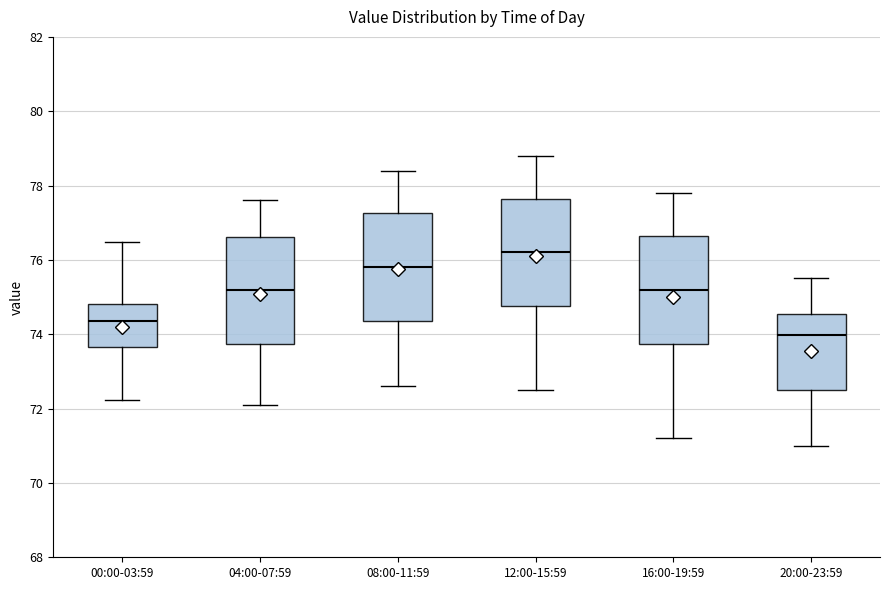

Reading left to right, transcribe this box plot: for each box, give where its median line is, the range the box spans, and where its two whiskers end, as read against the y-axis. The values are not printed on the chart, so give them approximately, as read against the axis.

00:00-03:59: median 74.4, box 73.6 to 74.8, whiskers 72.2 to 76.4
04:00-07:59: median 75.2, box 73.8 to 76.6, whiskers 72.2 to 77.6
08:00-11:59: median 75.8, box 74.4 to 77.2, whiskers 72.6 to 78.4
12:00-15:59: median 76.2, box 74.8 to 77.6, whiskers 72.6 to 78.8
16:00-19:59: median 75.2, box 73.8 to 76.6, whiskers 71.2 to 77.8
20:00-23:59: median 74.0, box 72.4 to 74.6, whiskers 71.0 to 75.6